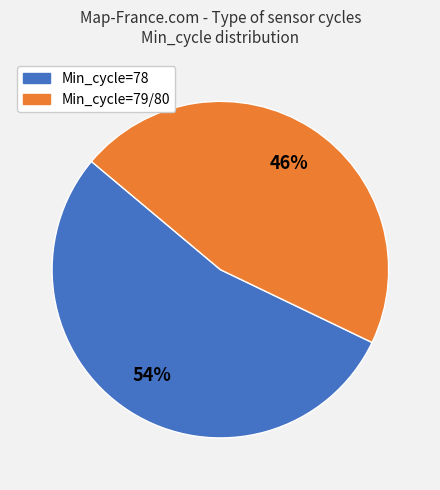

To the nearest percent, what is the difference between the largest and smallest slice percentages?

8%